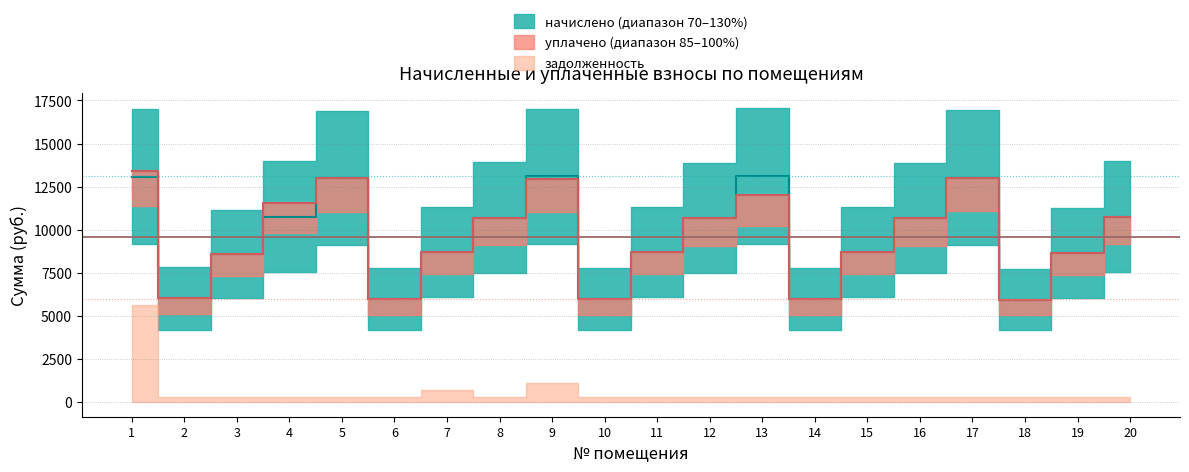

Which has a higher value, 16 or 19?

16